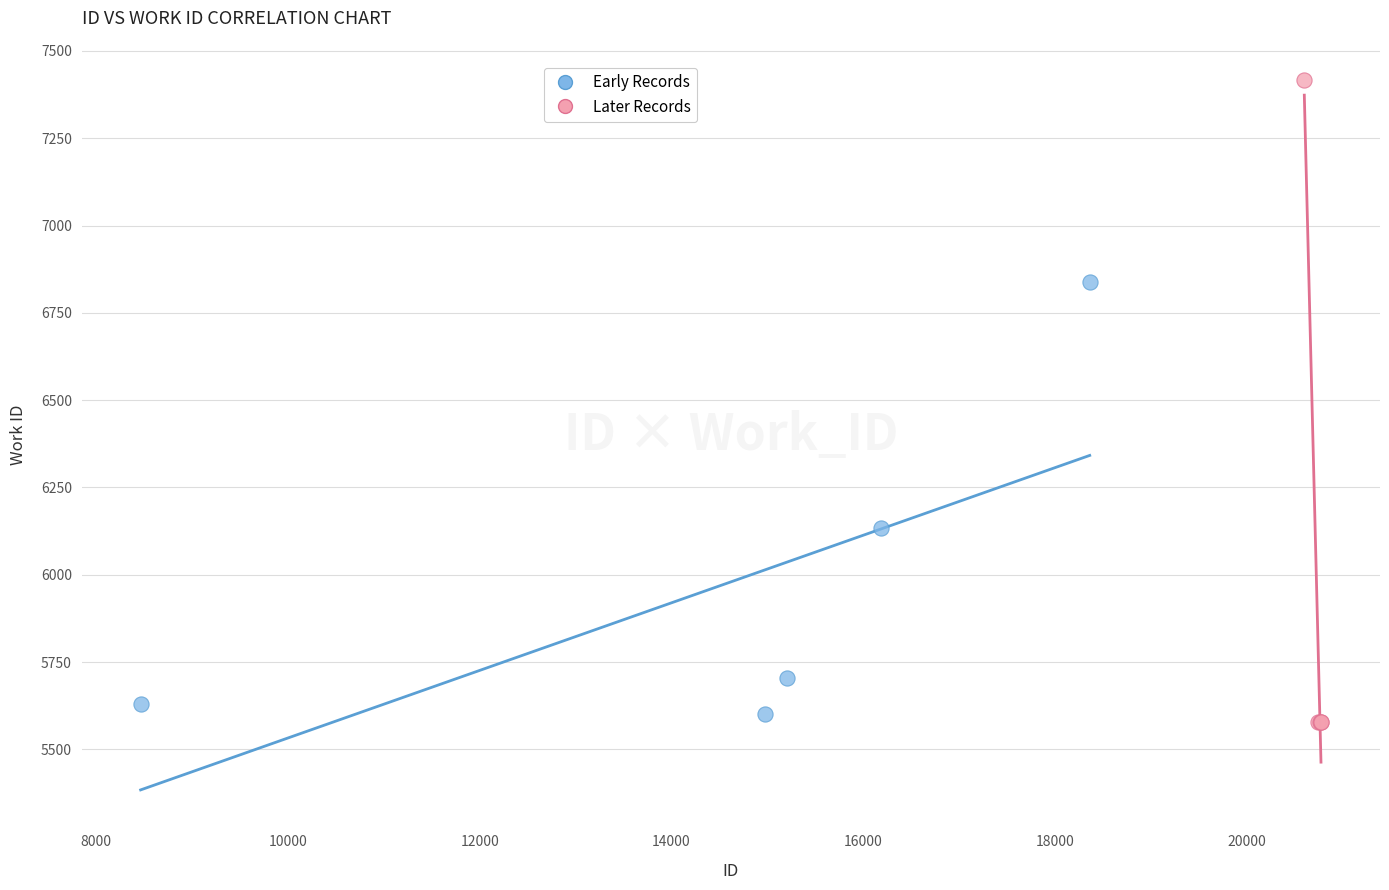

What are all the series names shown in the legend?

Early Records, Later Records